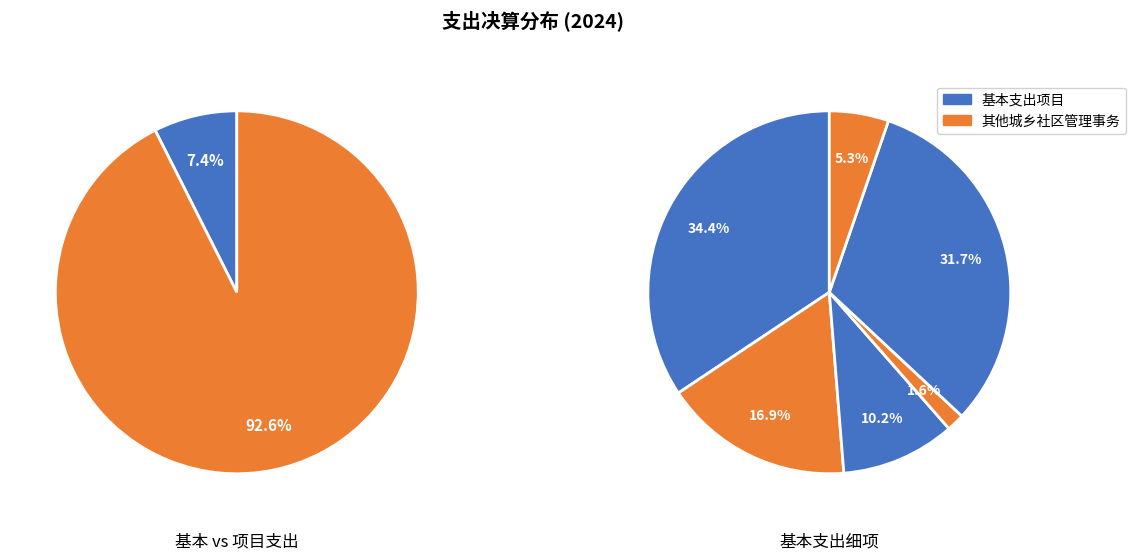

Is it true that 住房公积金 is 14% of the pie?

False